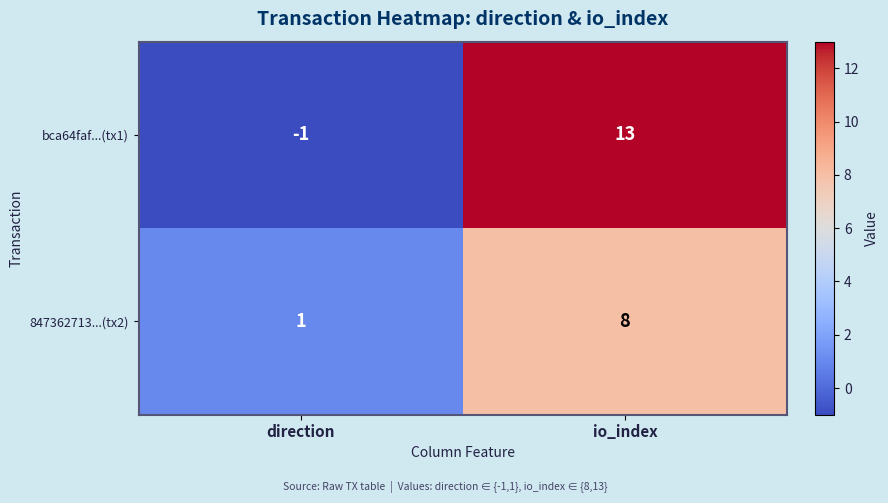

At which label is 847362713...(tx2) closest to 4?

direction